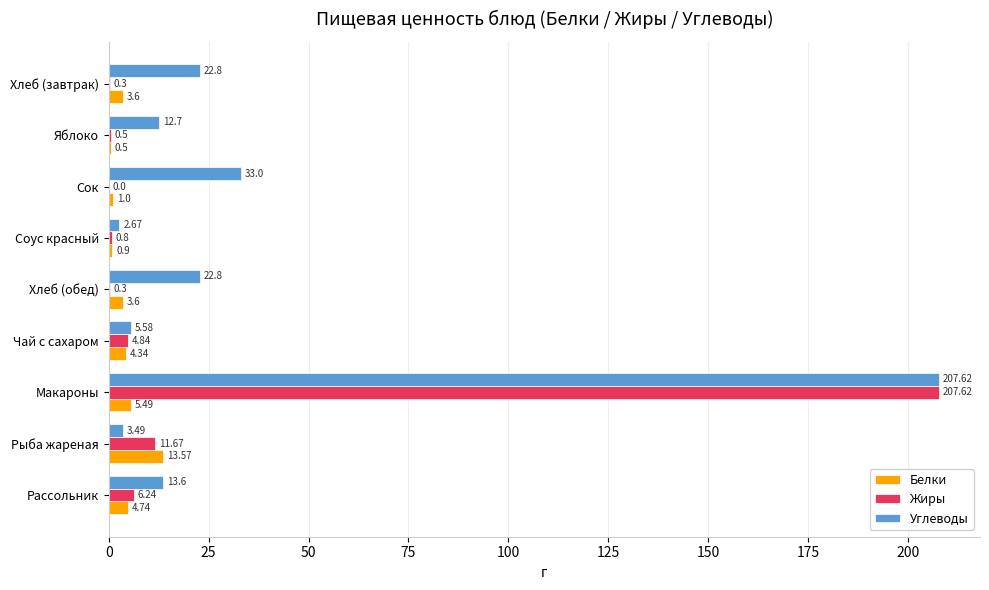

Which series has the largest total across all categories?

Углеводы